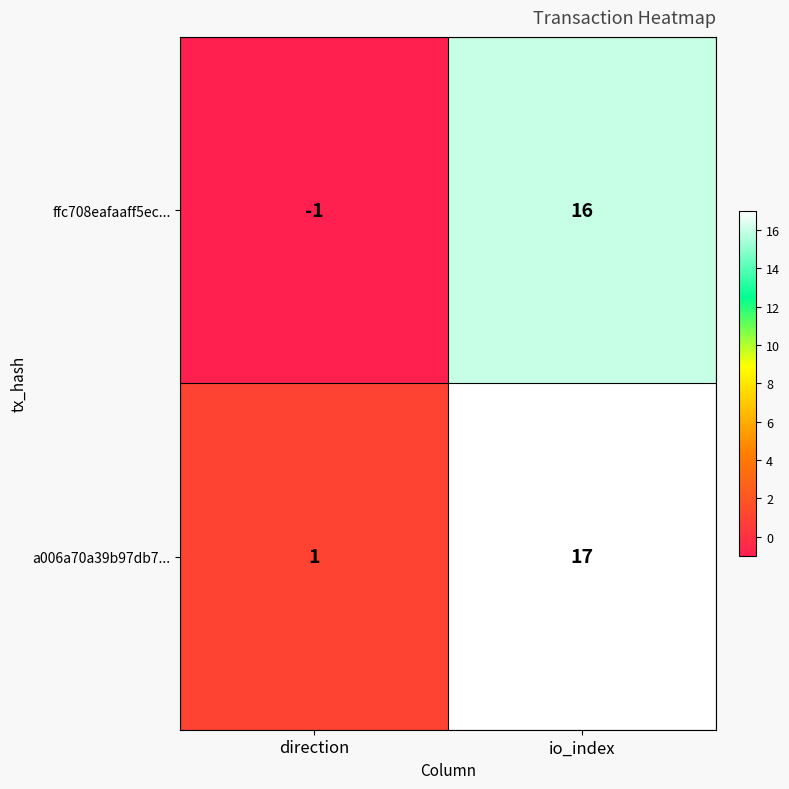

What is the maximum value for a006a70a39b97db7...?

17